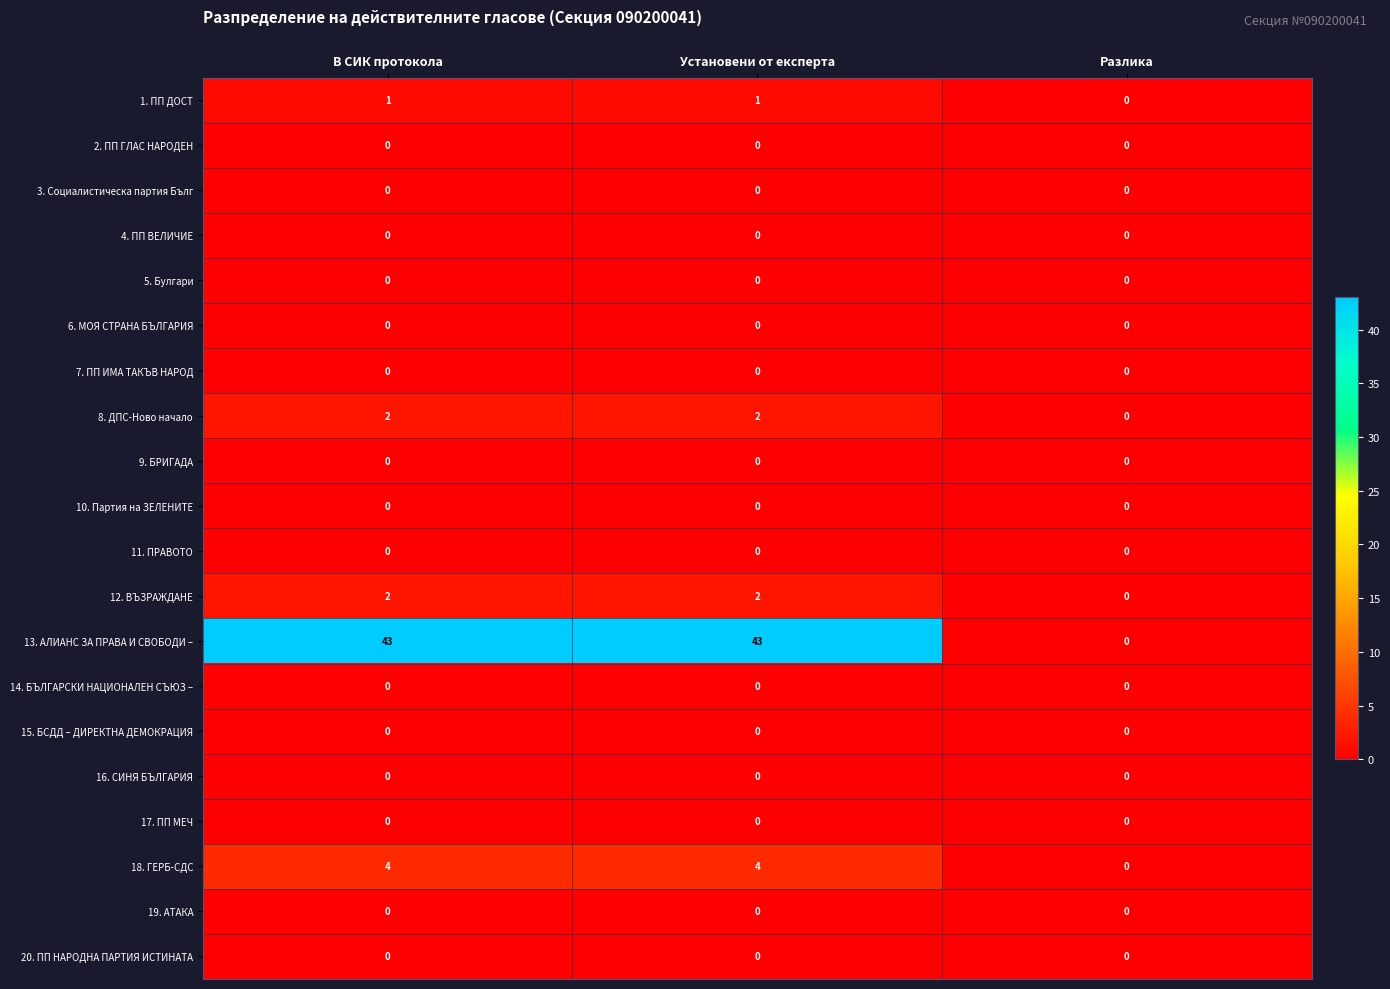

Where is 13. АЛИАНС ЗА ПРАВА И СВОБОДИ – nearest to the value 21?

Разлика